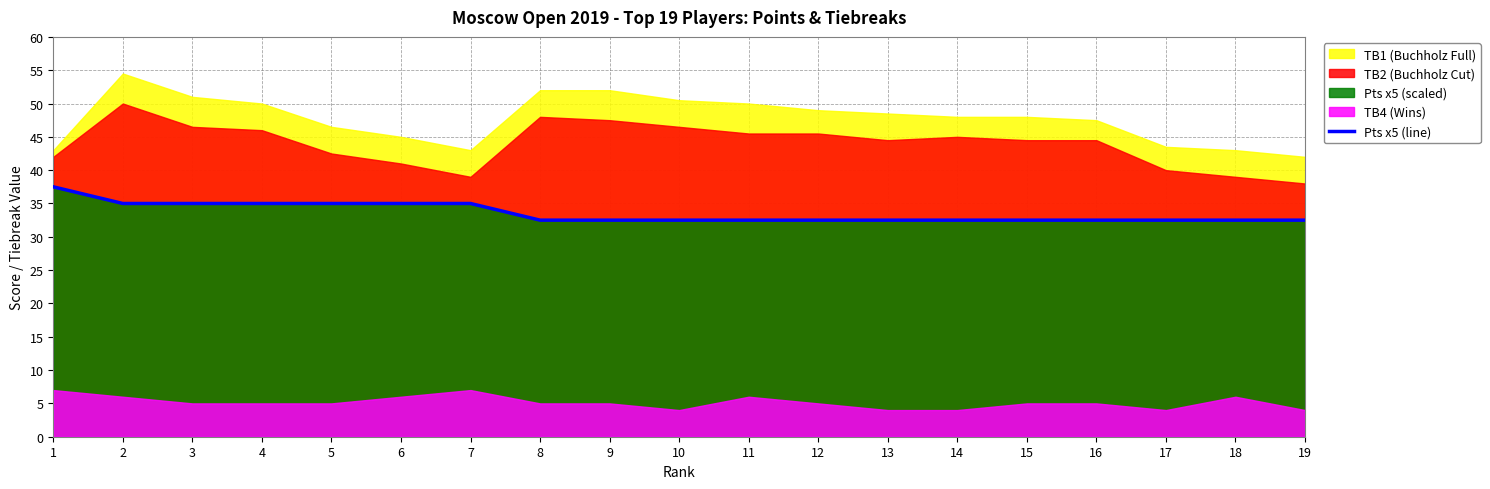

What value does the data have at 2?

35.0